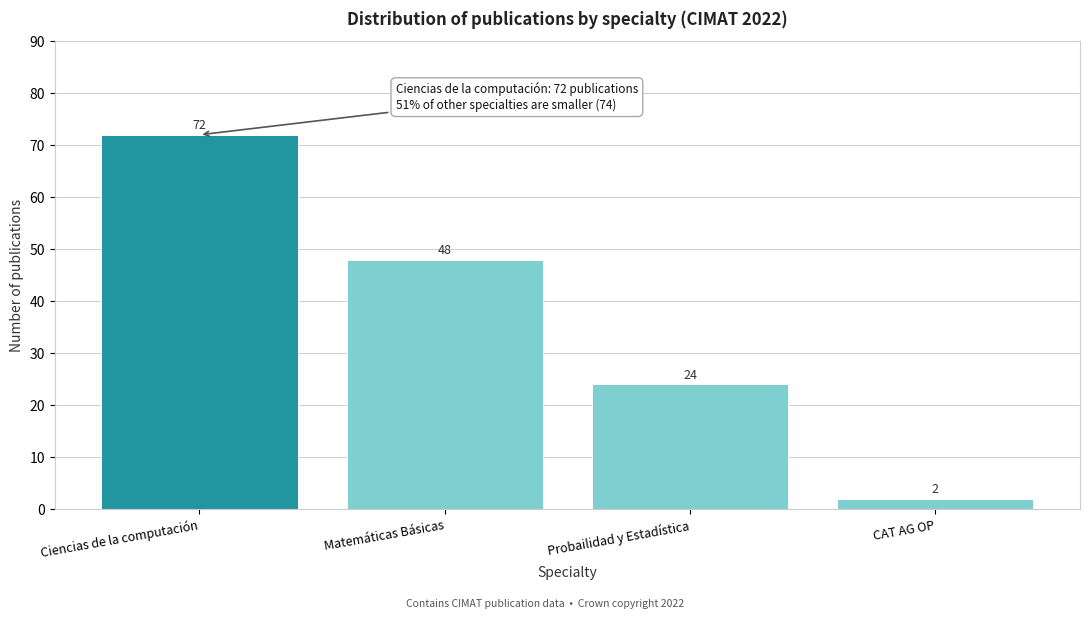

Reading right to left, list all the values displayed in this chart.

CAT AG OP=2	Probailidad y Estadística=24	Matemáticas Básicas=48	Ciencias de la computación=72